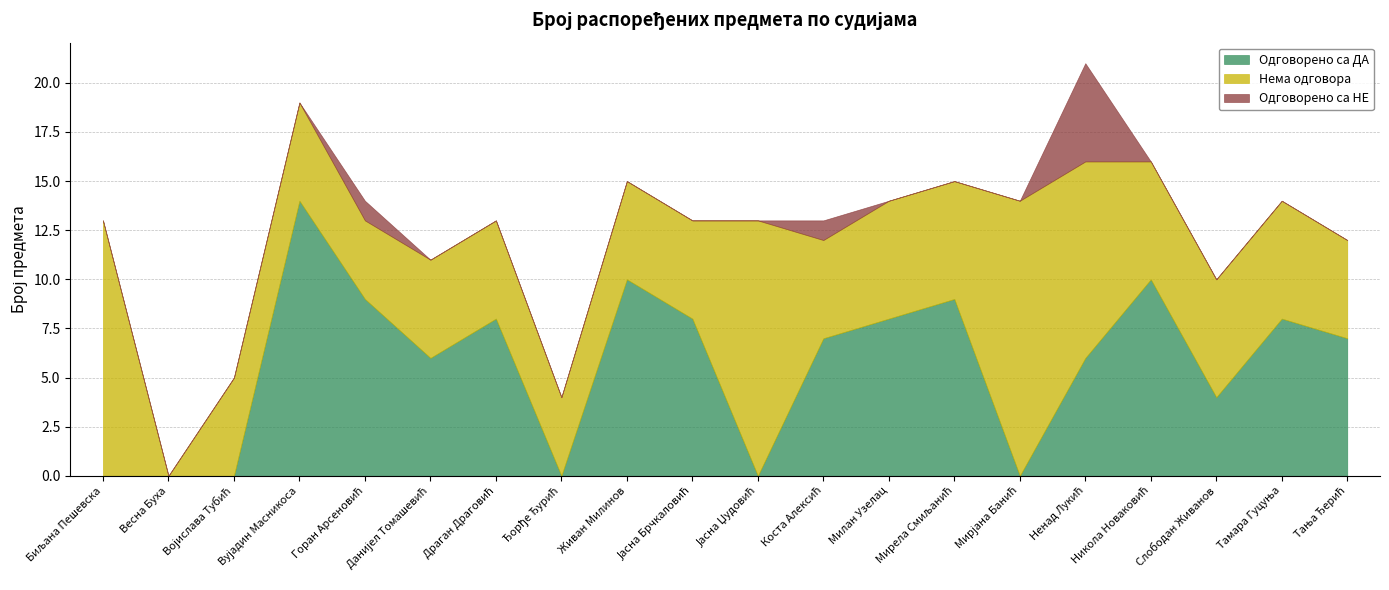

What is the label of the 18th point from the right?

Војислава Тубић